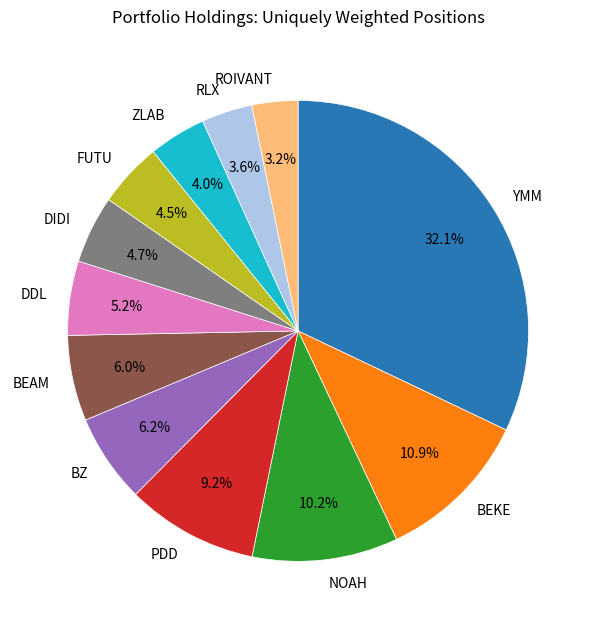

Is the sum of PDD and BZ greater than half?

No